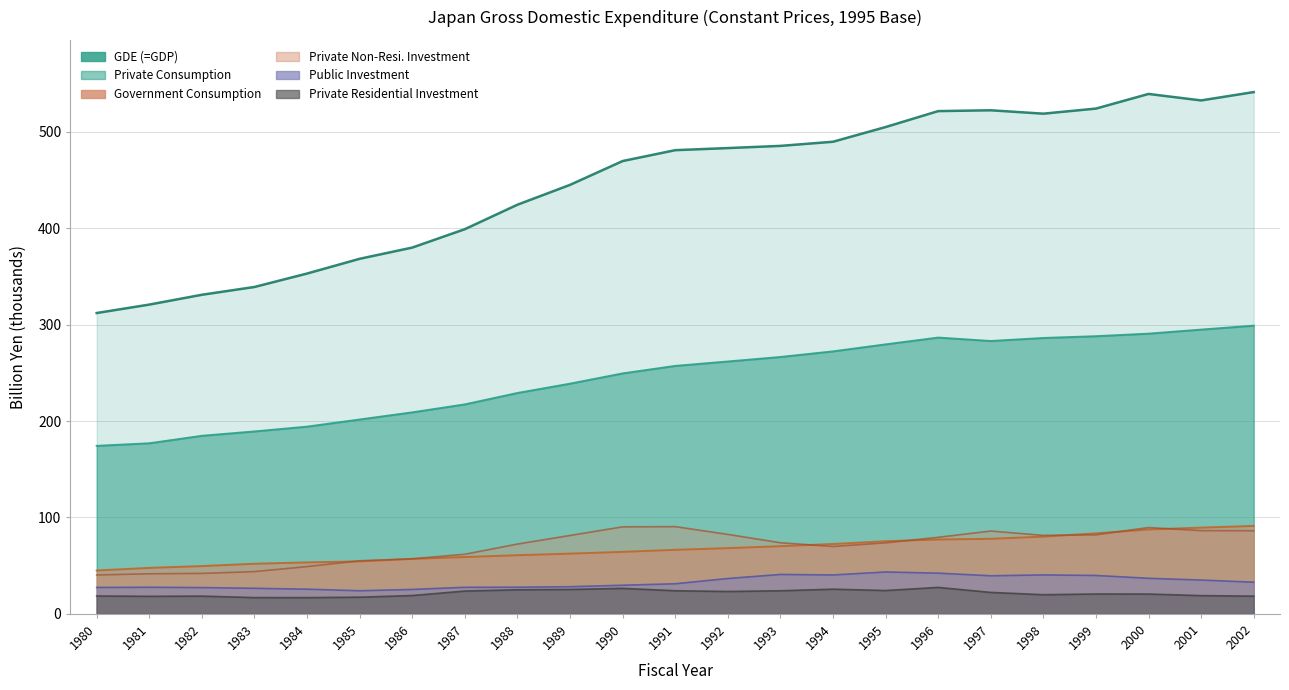

What is the difference between the maximum and minimum values in the Public Investment series?

19.5